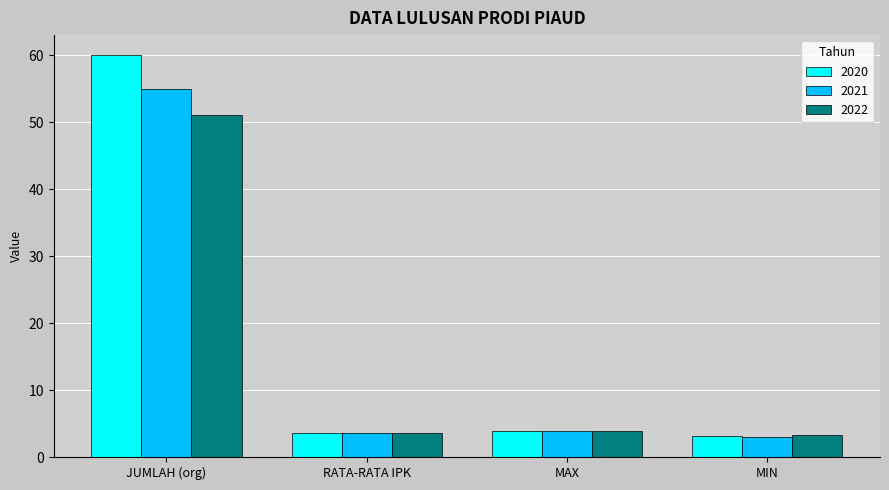

Is it true that 2020 equals 3.1 at MIN?

True